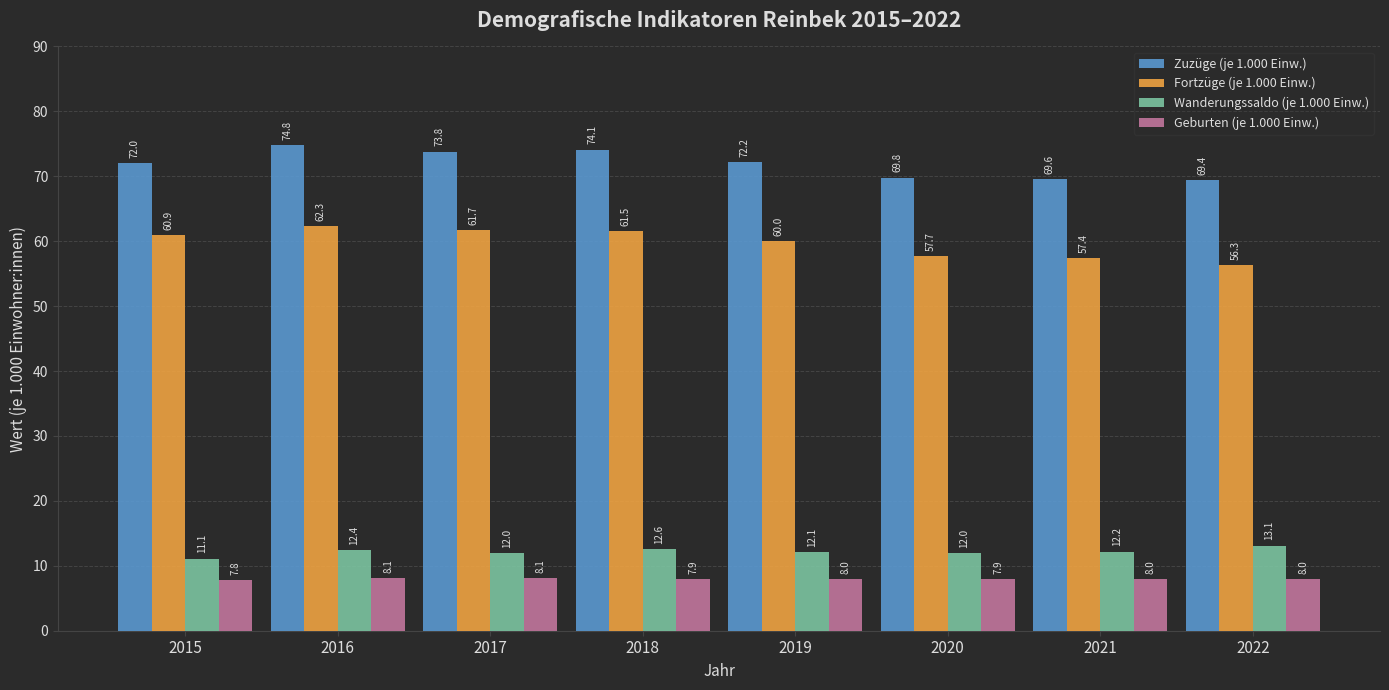

Which series has the largest range (max minus min)?

Fortzüge (je 1.000 Einw.)